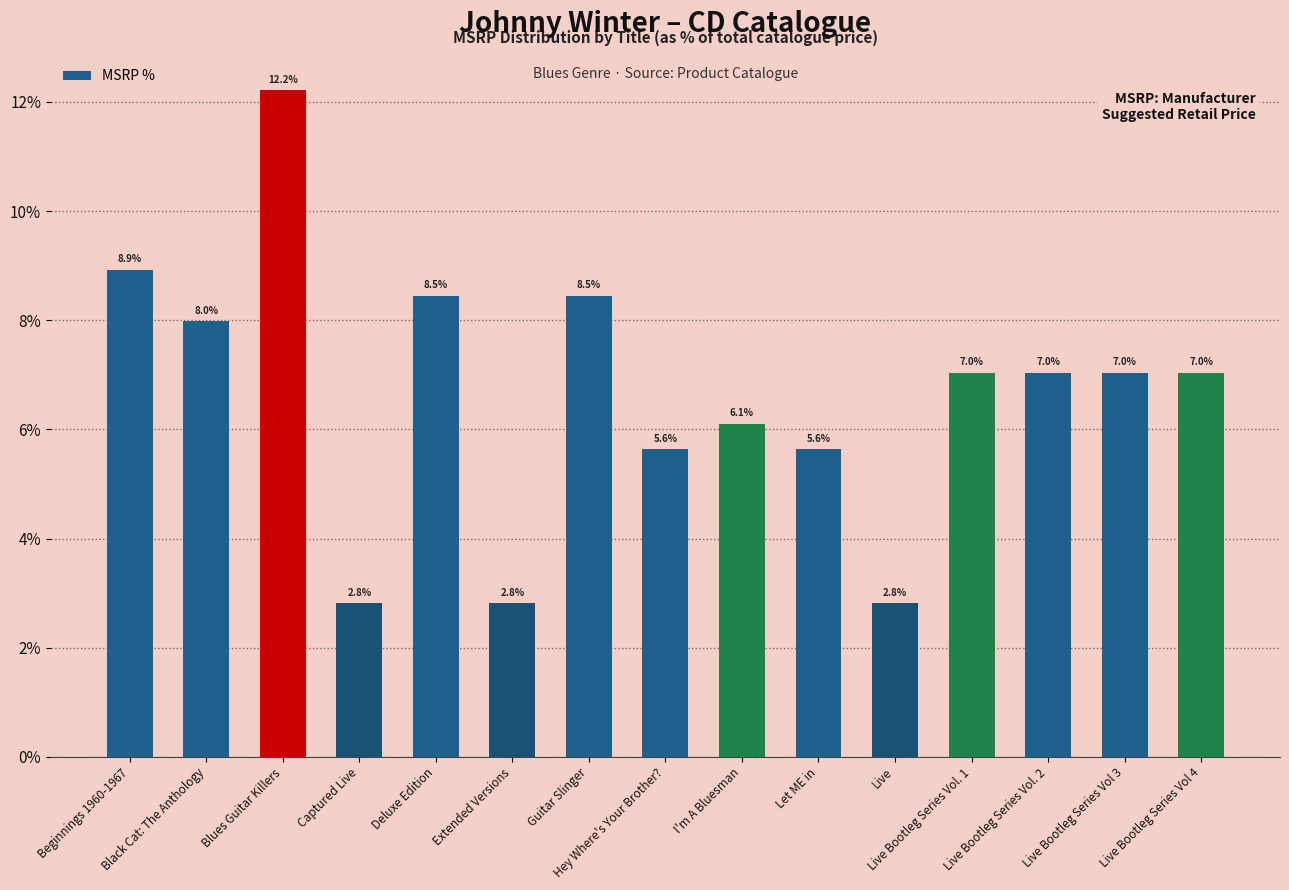

What is the ratio of the value at Guitar Slinger to the value at Captured Live?

3.0